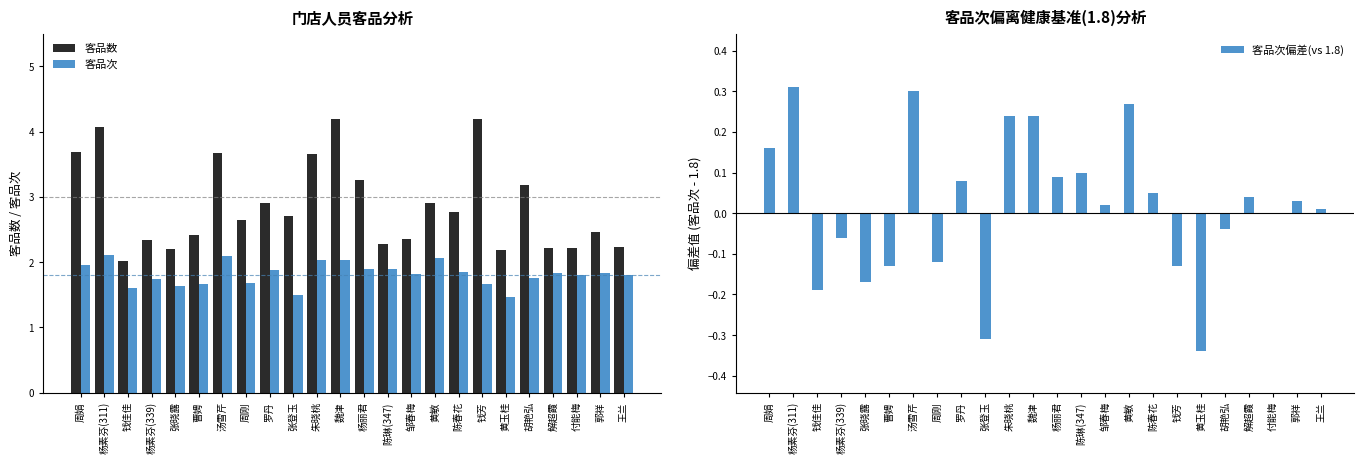

At how many categories does at least one series exceed 1?

24